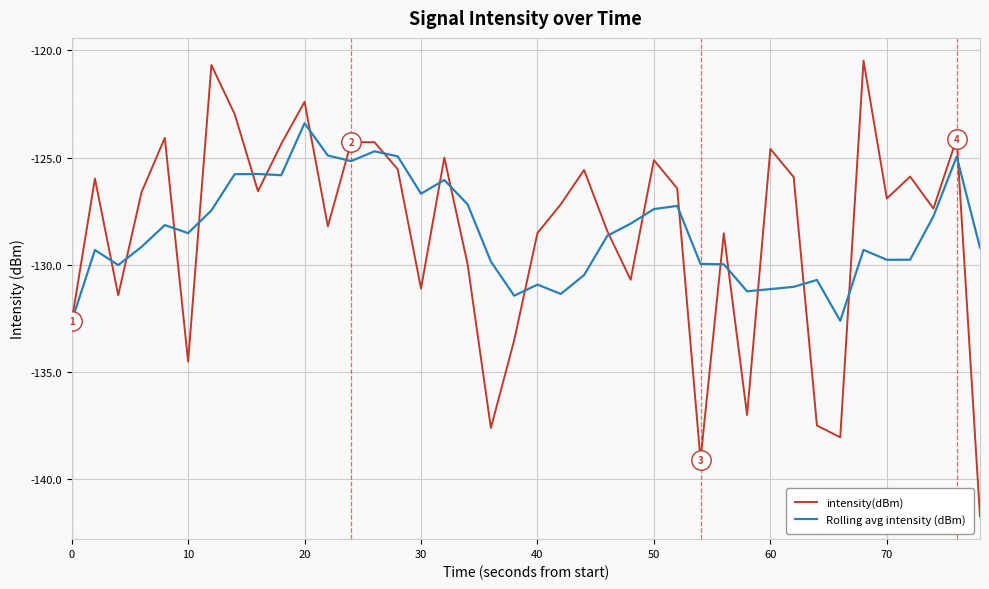

List the series in order of their peak value, highest first.

intensity(dBm), Rolling avg intensity (dBm)